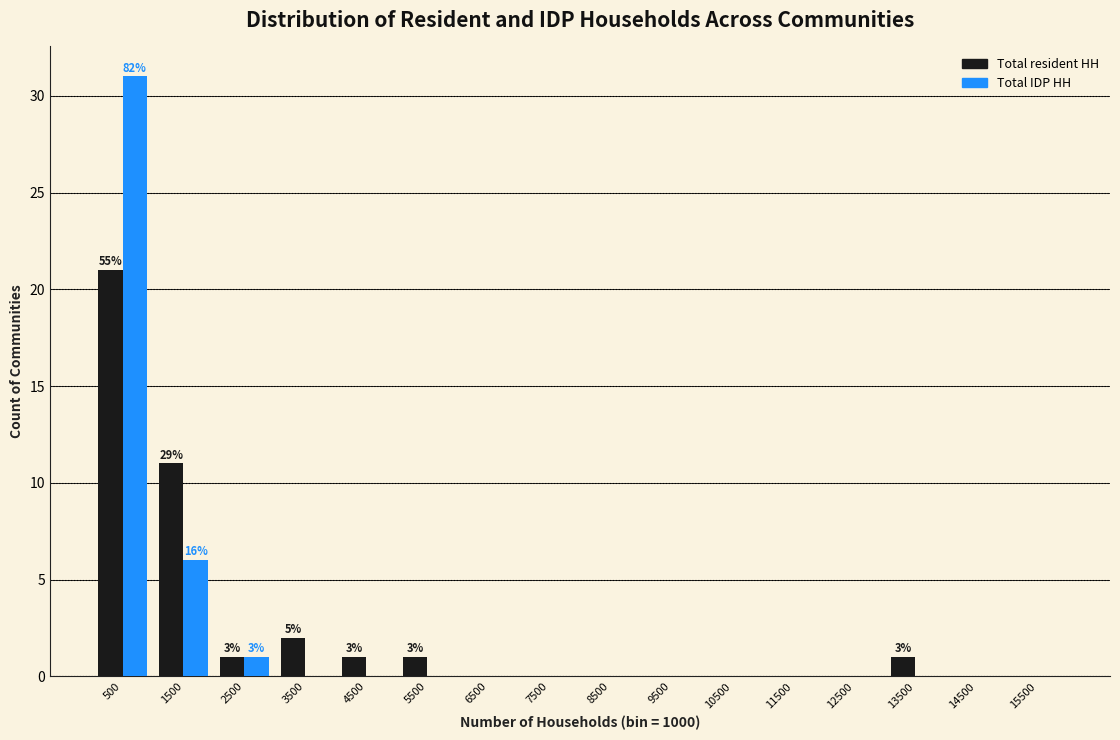

In the Total resident HH series, which range on the x-axis has the tallest bar?

0 to 1000